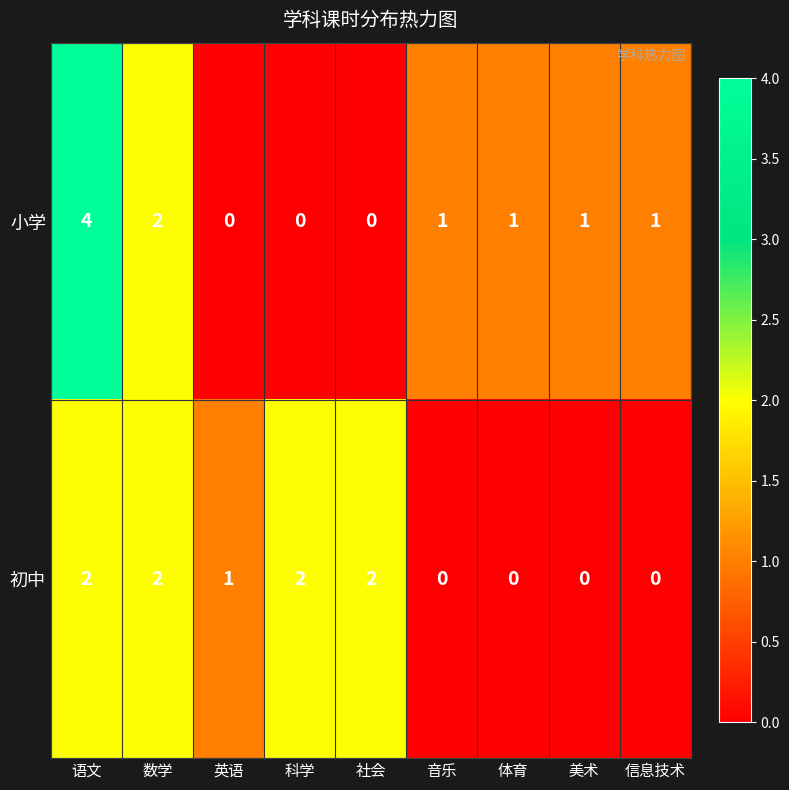

The value of 小学 at 语文 is 4. True or false?

True